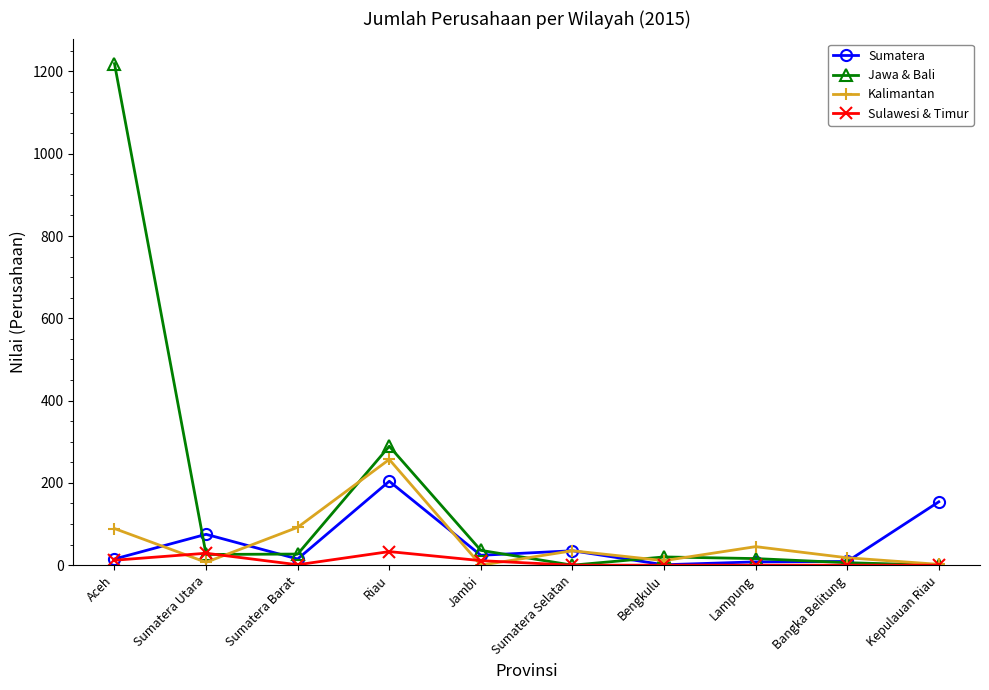

How many distinct data groups are displayed?

4